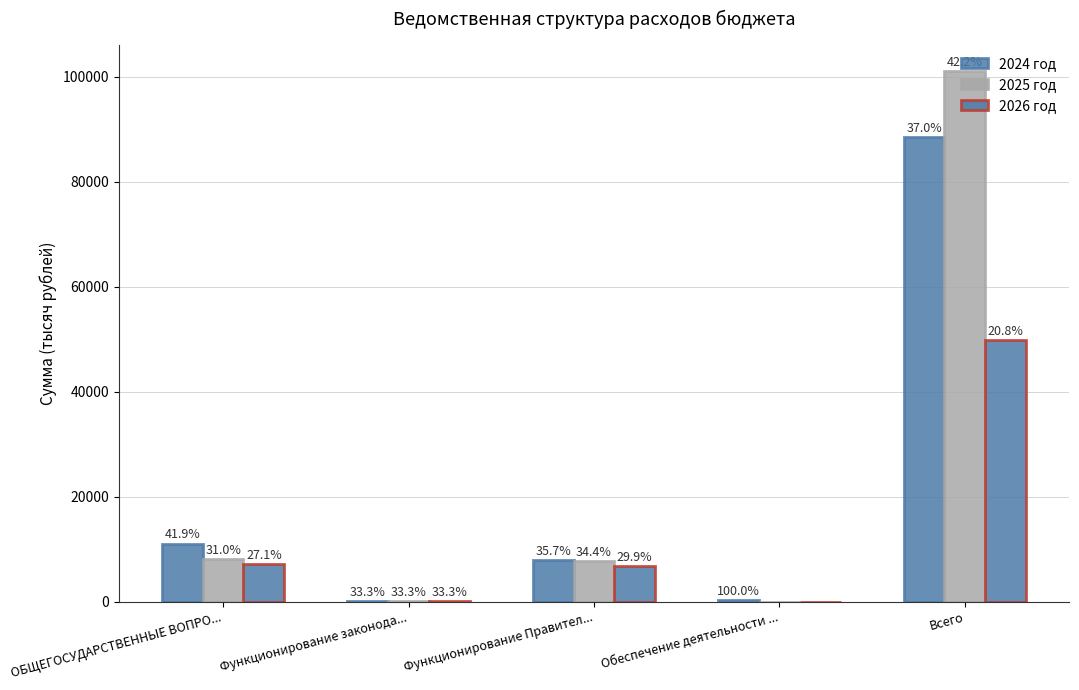

Which category has the highest value in the 2025 год series?

Всего